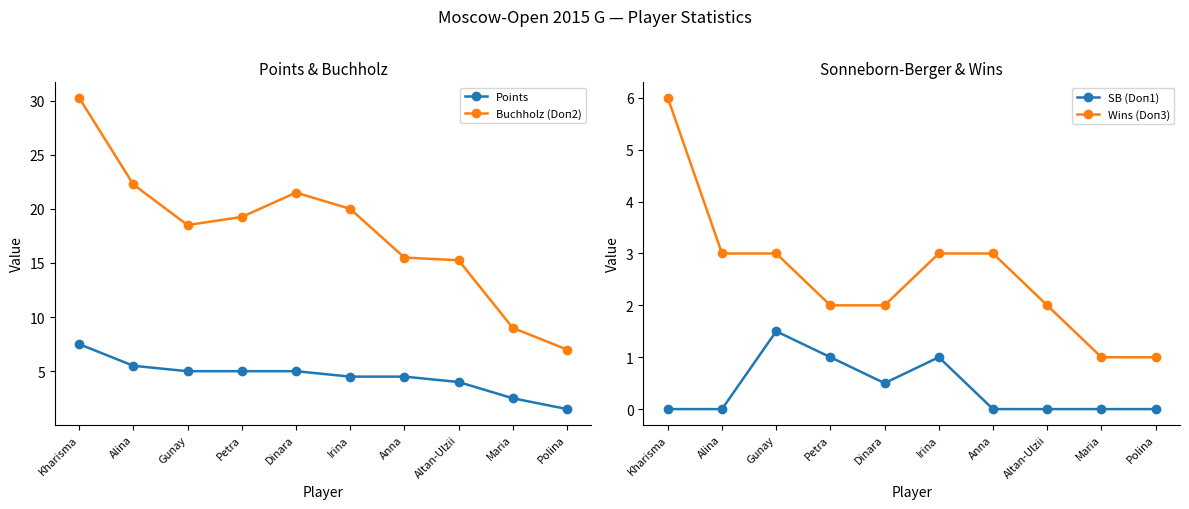

Reading left to right, extract all data points from this chart.

Points: 7.5	5.5	5.0	5.0	5.0	4.5	4.5	4.0	2.5	1.5
Buchholz (Doп2): 30.2	22.2	18.5	19.2	21.5	20.0	15.5	15.2	9.0	7.0
SB (Doп1): 0.0	0.0	1.5	1.0	0.5	1.0	0.0	0.0	0.0	0.0
Wins (Doп3): 6.0	3.0	3.0	2.0	2.0	3.0	3.0	2.0	1.0	1.0